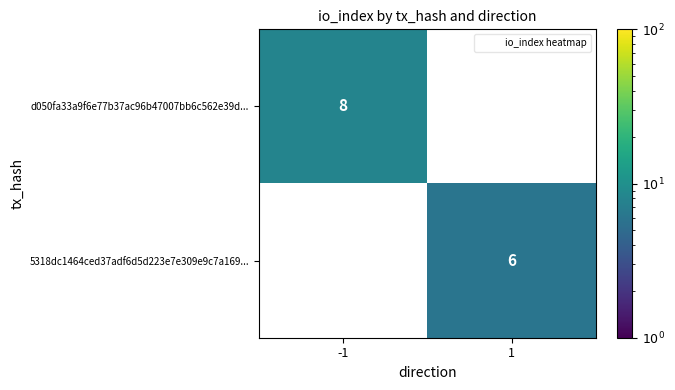

What is the average value of the 5318dc1464ced37adf6d5d223e7e309e9c7a169... series?

3